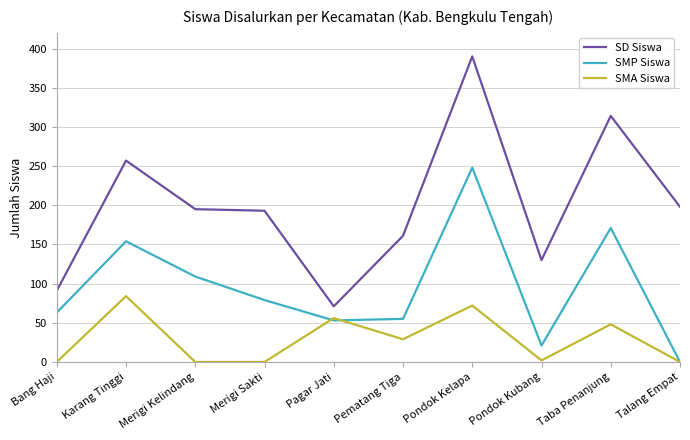

What is the difference between the maximum and minimum values in the SD Siswa series?

319